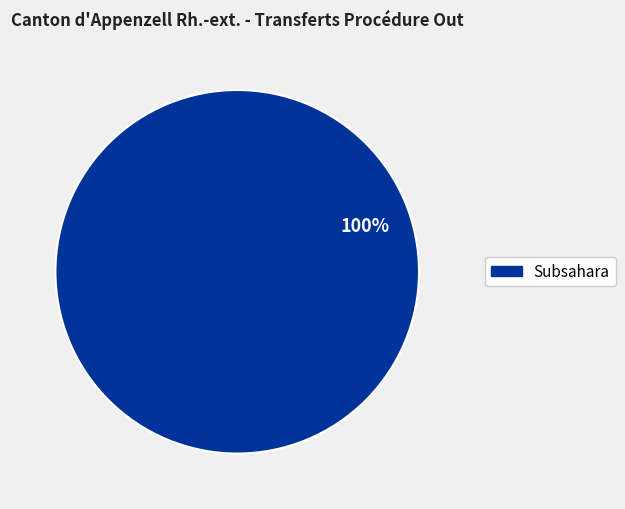

Is there any slice that represents more than half of the pie?

Yes